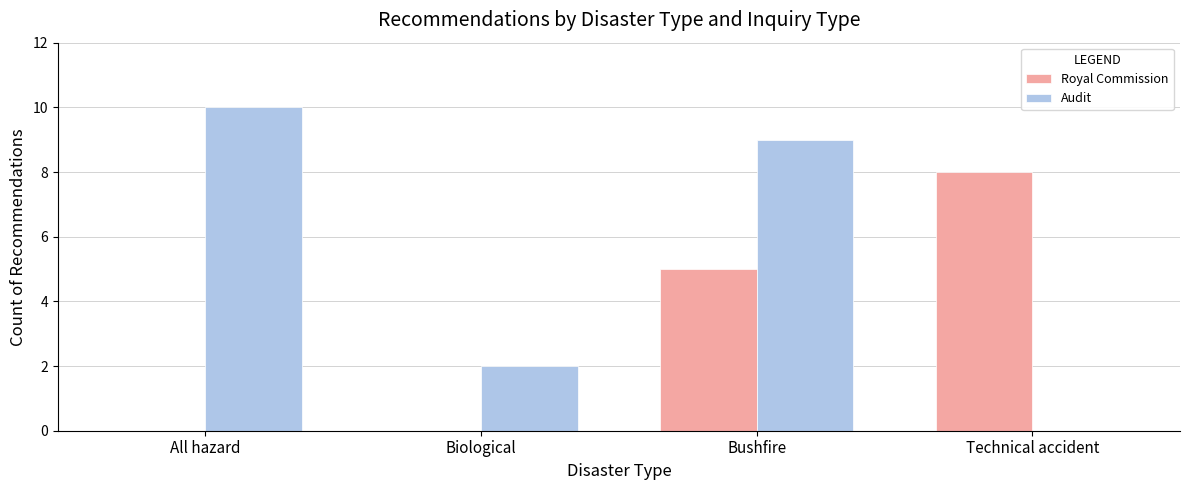

True or false: Royal Commission has a value of 2 at Bushfire.

False